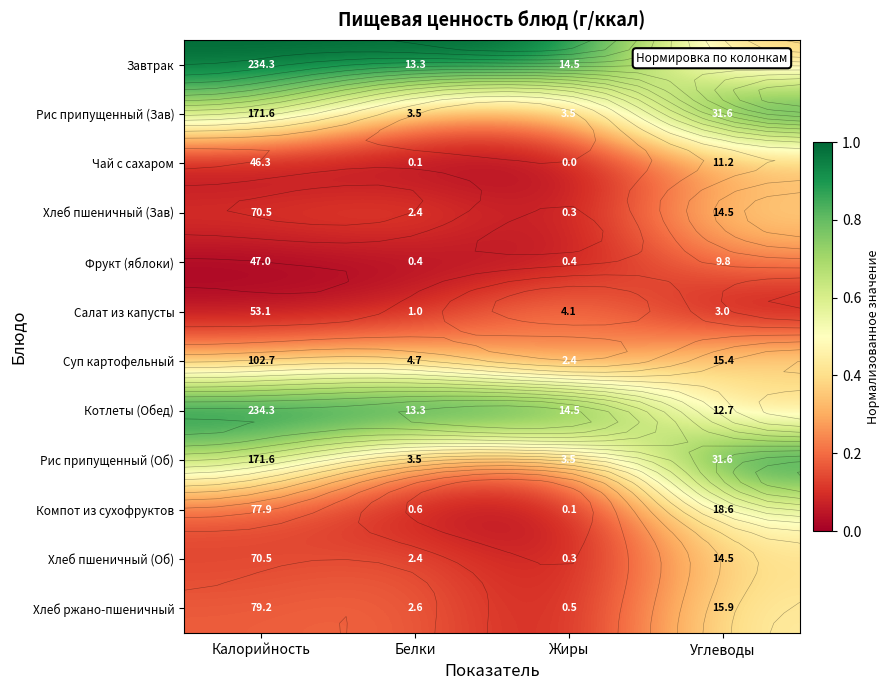

At which label does Хлеб ржано-пшеничный reach its peak?

Углеводы